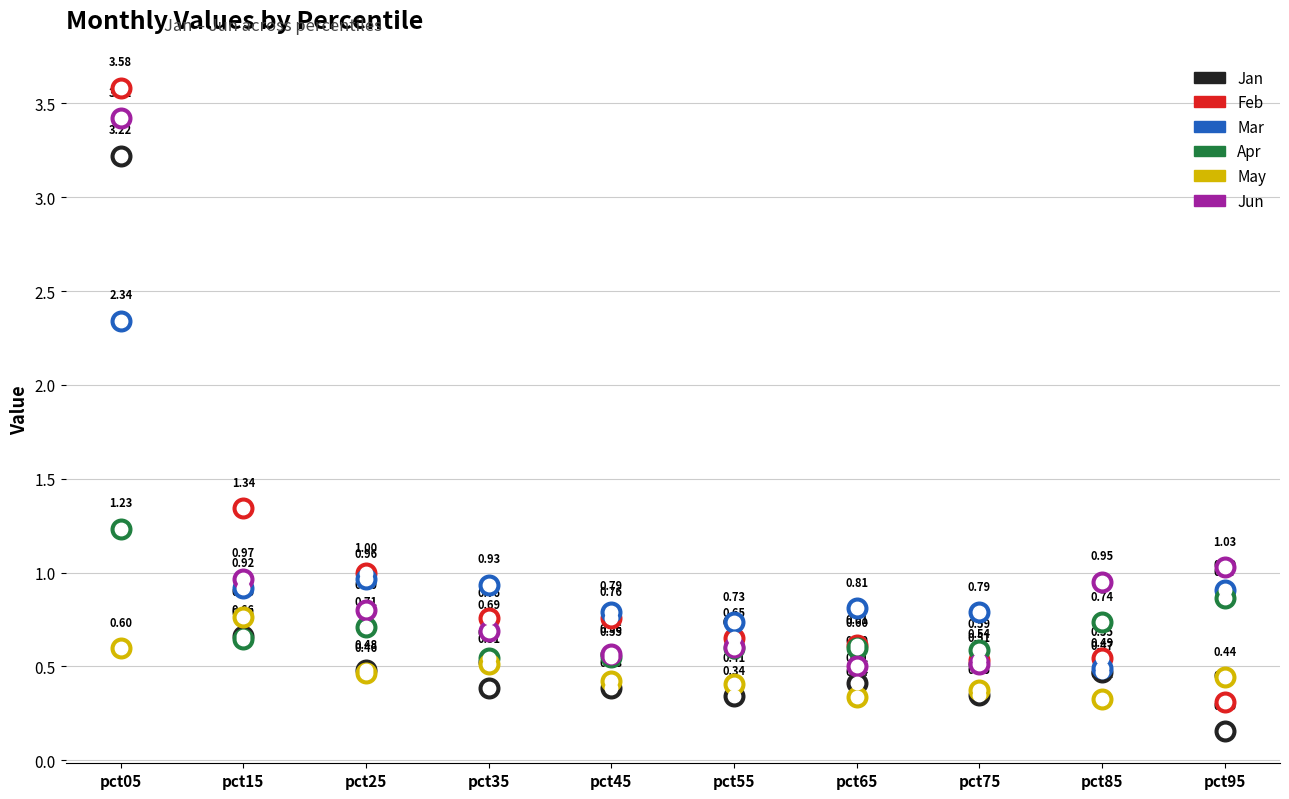

Which series has the largest total across all categories?

Feb